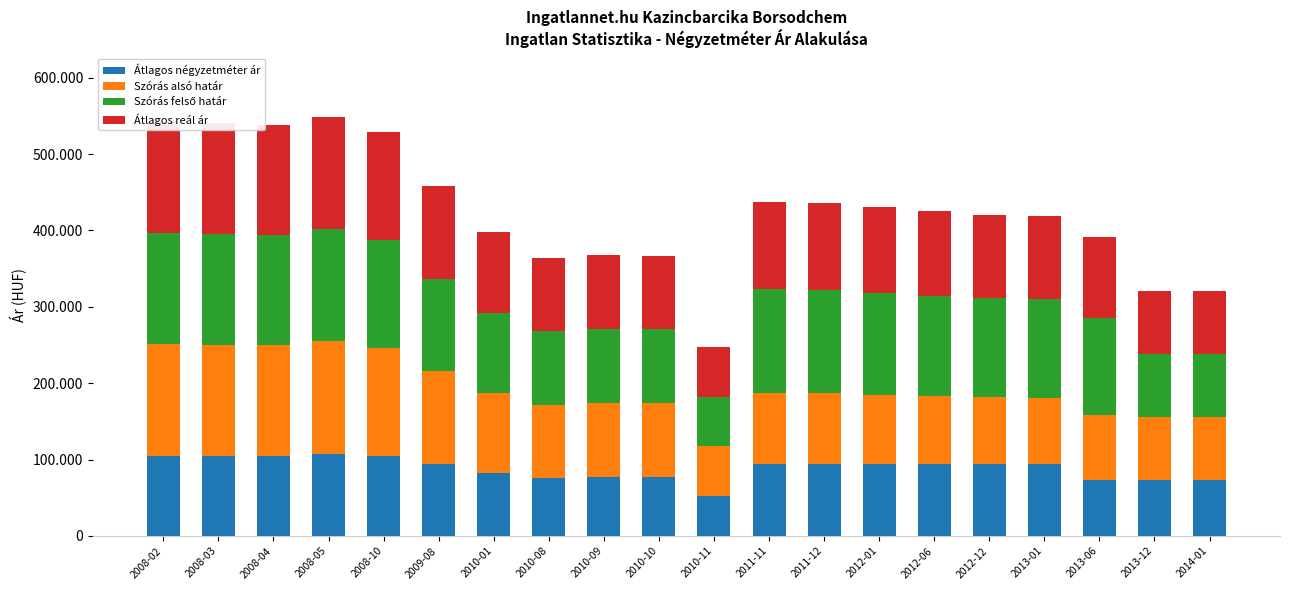

Between 2008-02 and 2010-01, which series saw the biggest shift?

Szórás alsó határ